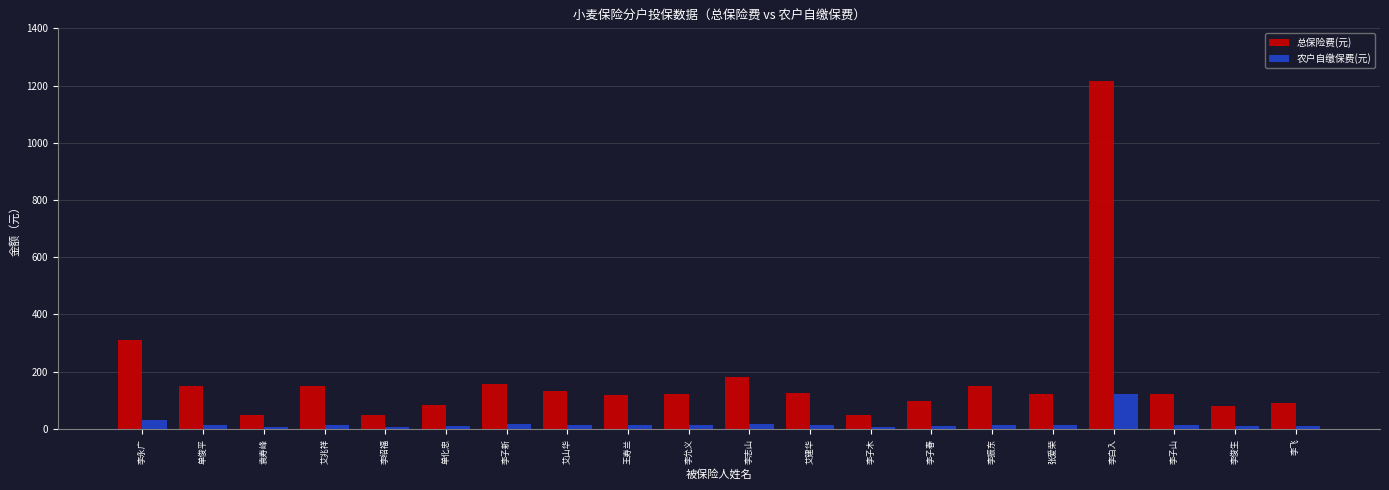

What value does the 总保险费(元) series have at 李子新?

156.0